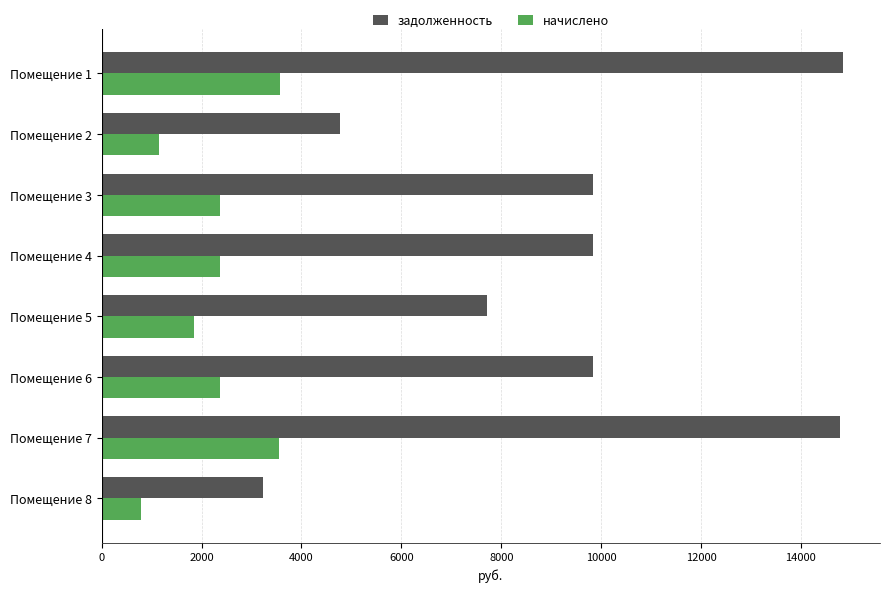

Rank the series by their average value, from lowest to highest.

начислено, задолженность